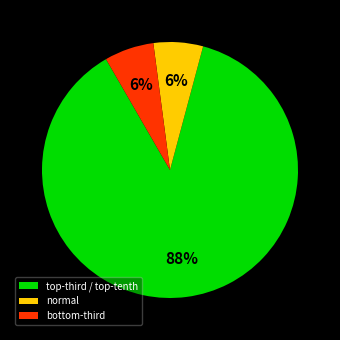

Which slice is the largest?

top-third / top-tenth